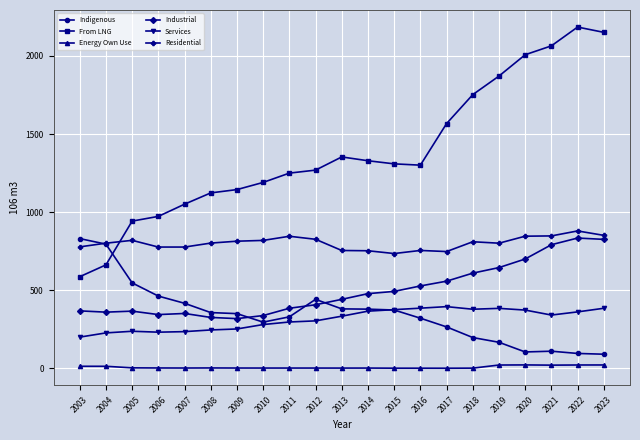

How many series are shown in this chart?

6